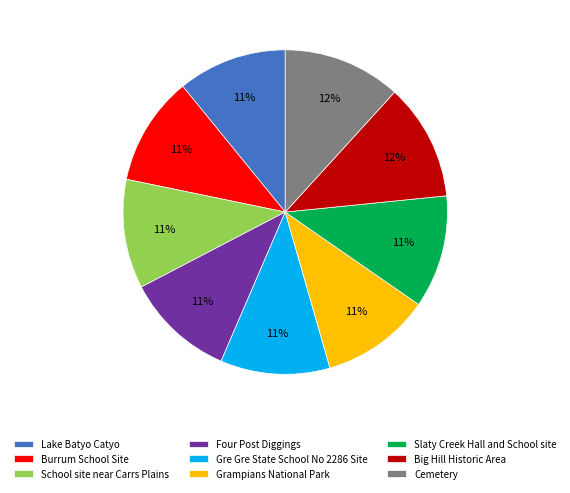

Does any single category account for the majority?

No